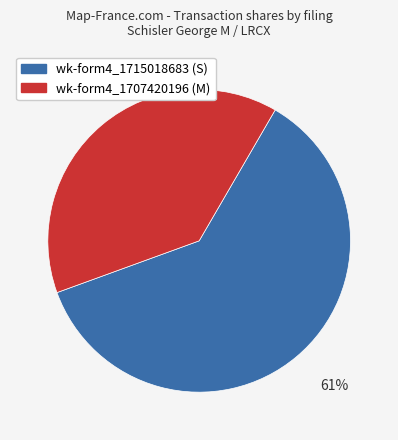

How many segments does this pie chart have?

2